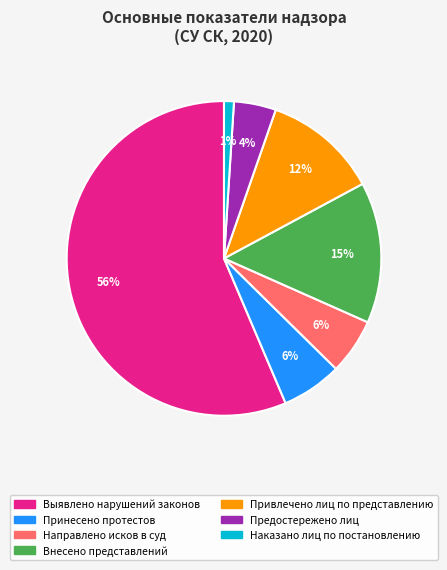

Count the number of slices in the pie.

7